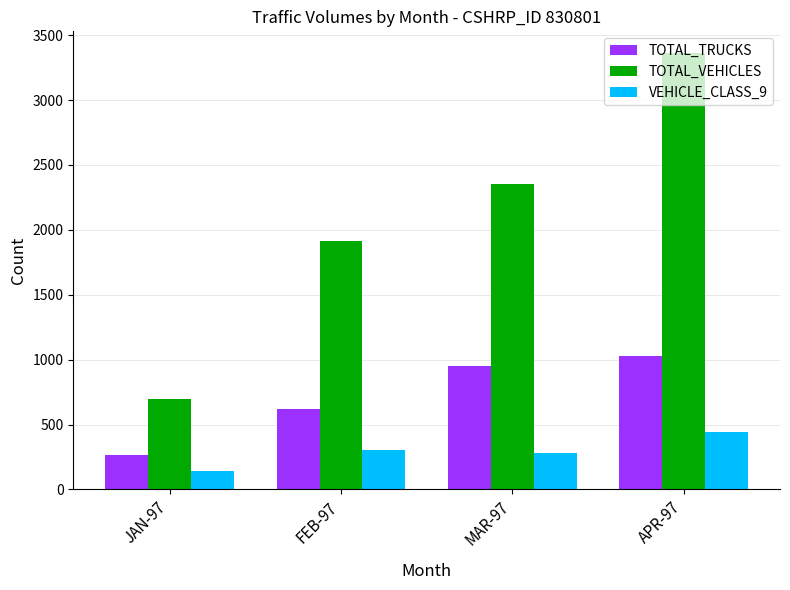

The value of TOTAL_VEHICLES at MAR-97 is 963. True or false?

False